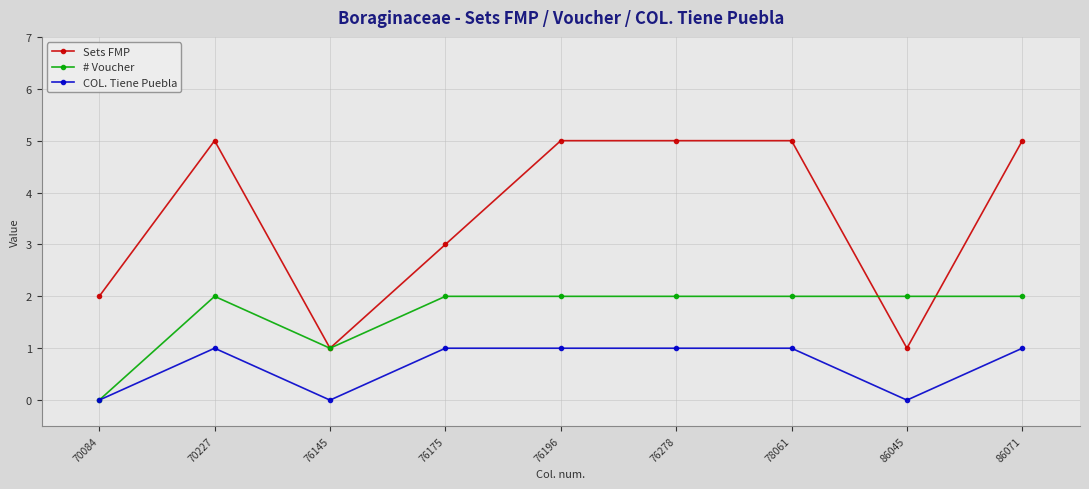

Reading left to right, extract all data points from this chart.

Sets FMP: 70084=2	70227=5	76145=1	76175=3	76196=5	76278=5	78061=5	86045=1	86071=5
# Voucher: 70084=0	70227=2	76145=1	76175=2	76196=2	76278=2	78061=2	86045=2	86071=2
COL. Tiene Puebla: 70084=0	70227=1	76145=0	76175=1	76196=1	76278=1	78061=1	86045=0	86071=1